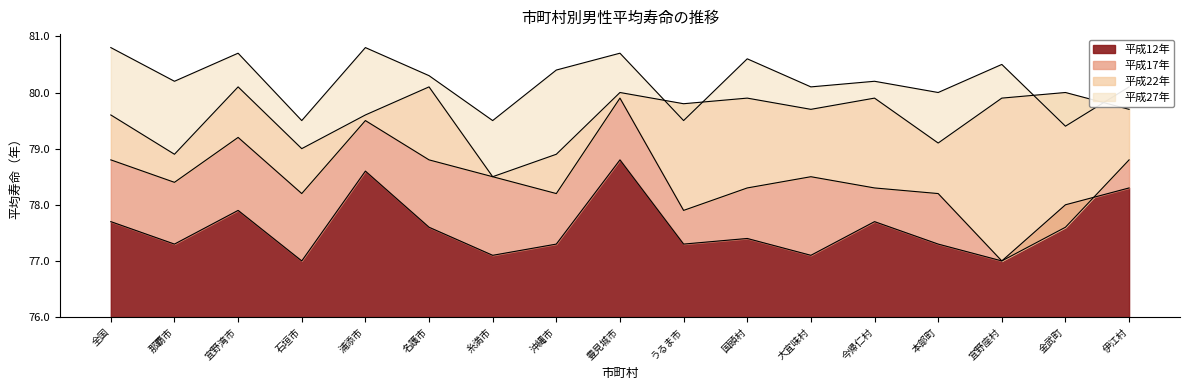

At how many categories does at least one series exceed 3?

17